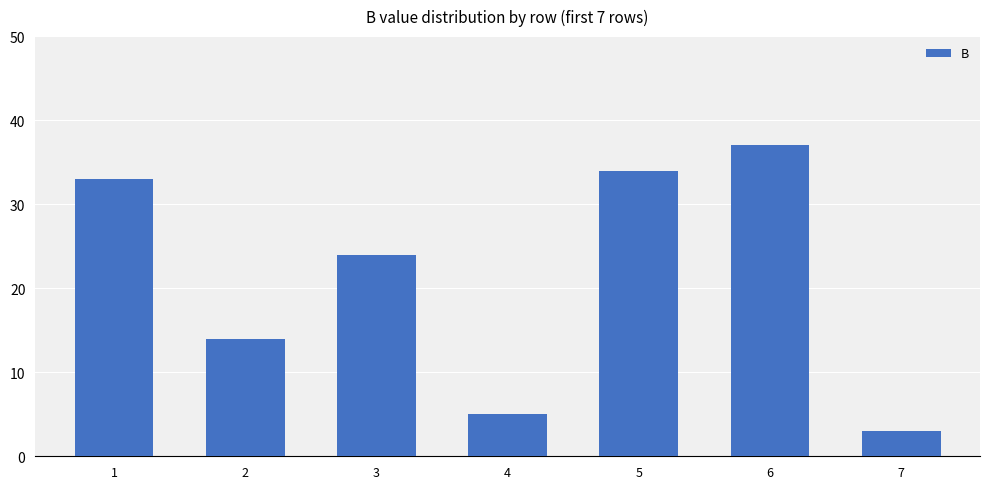

Is it true that the value at 2 is 14?

True